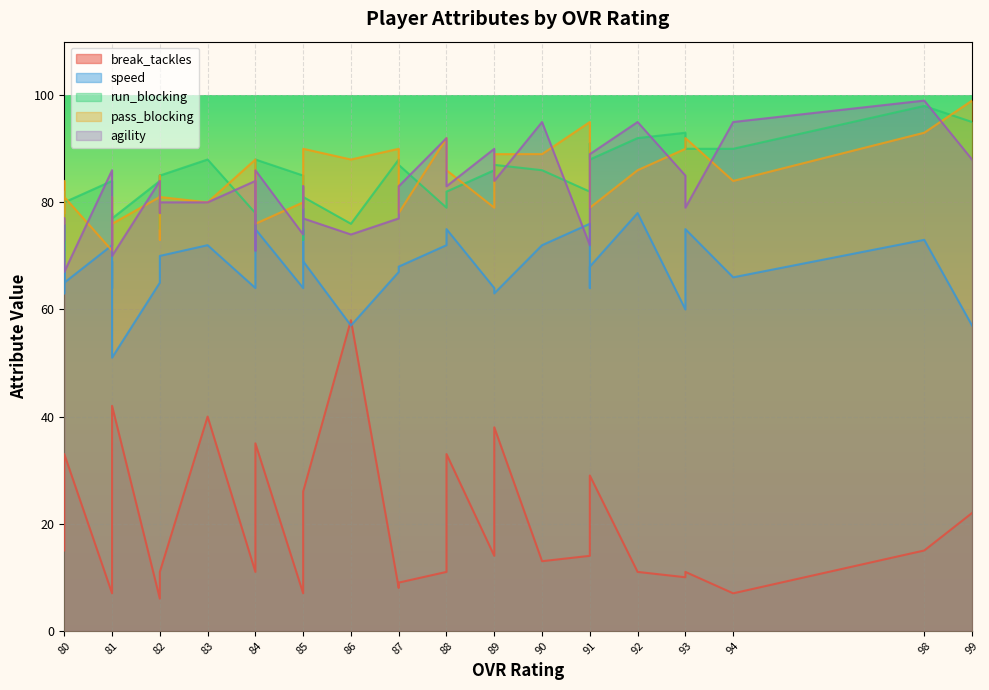

What is the value of the run_blocking point at the 35th from the left?

78